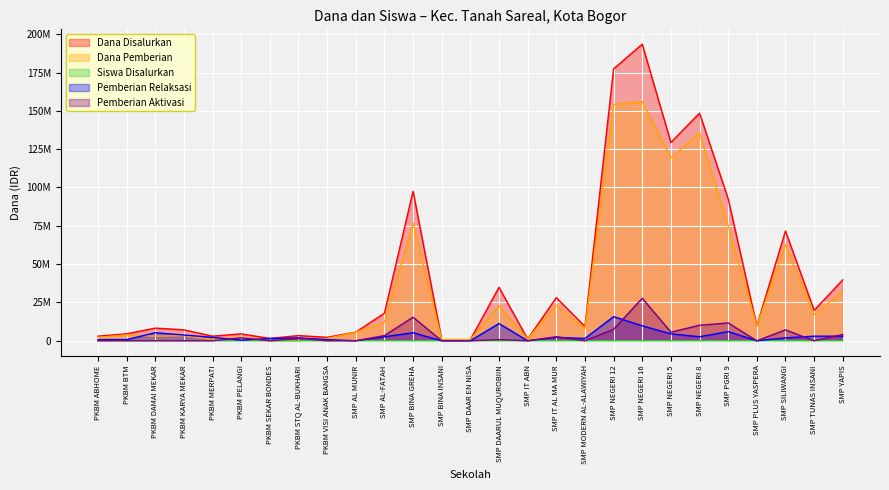

Between SMP AL-FATAH and SMP BINA GREHA, which series saw the biggest shift?

Dana Disalurkan